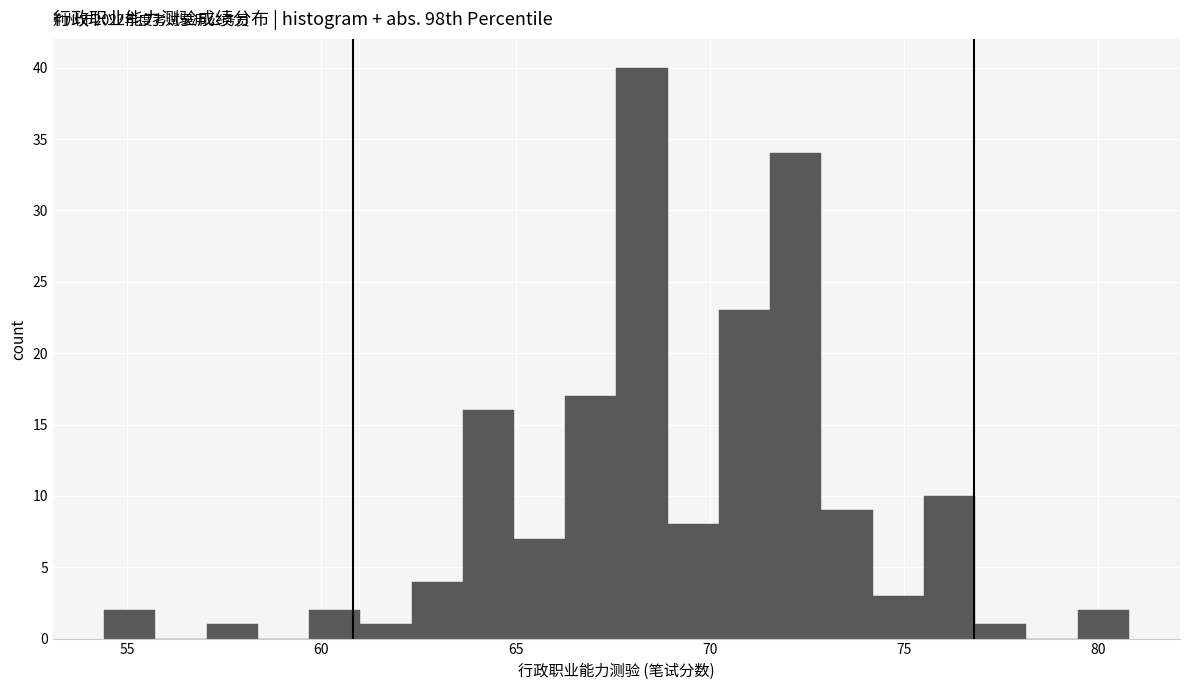

Around what value on the x-axis is the tallest bar? Give the approximate position of its centre, as read against the axis.

68.5